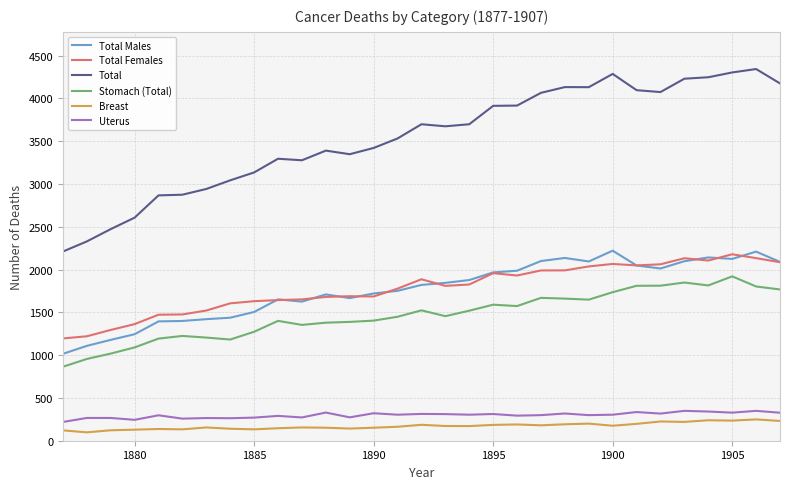

What is the highest value of the Stomach (Total) series?

1920